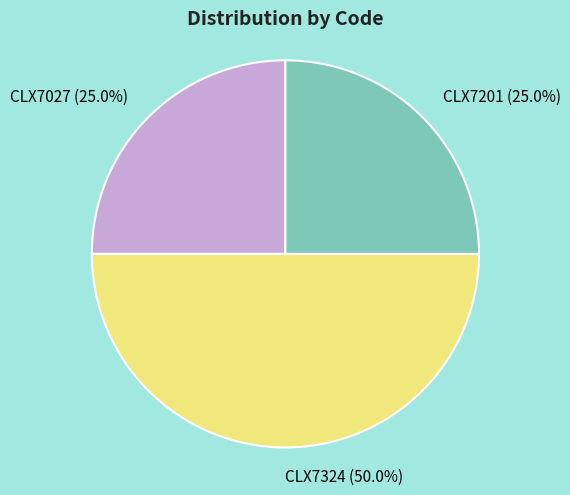

How many segments does this pie chart have?

3